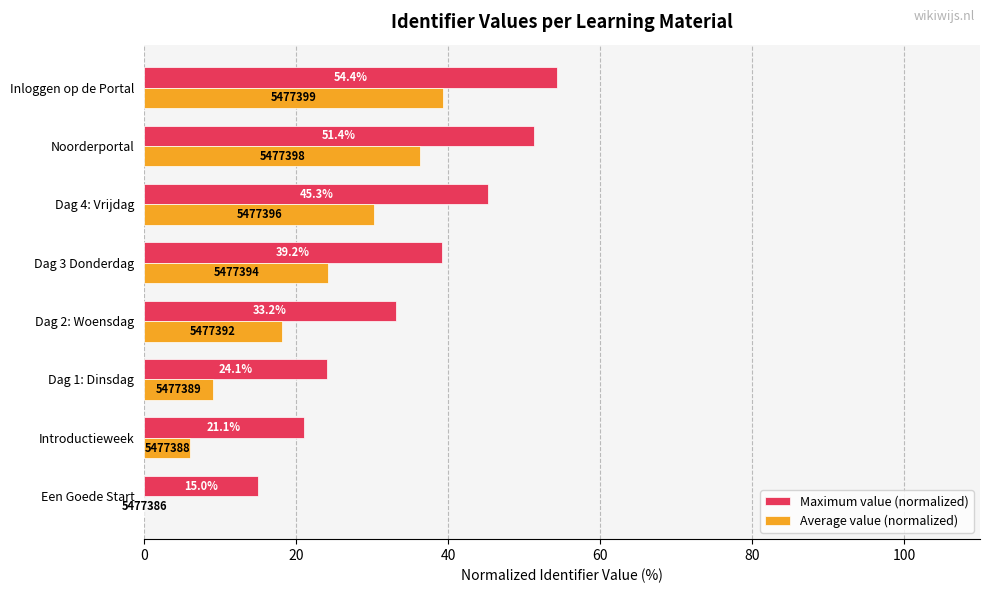

What is the greatest value displayed?

54.4